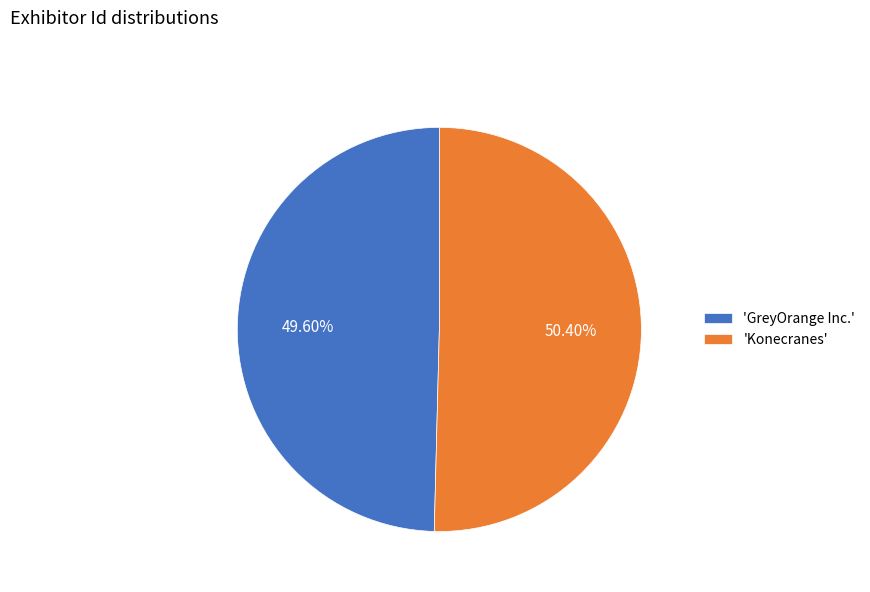

How many segments does this pie chart have?

2